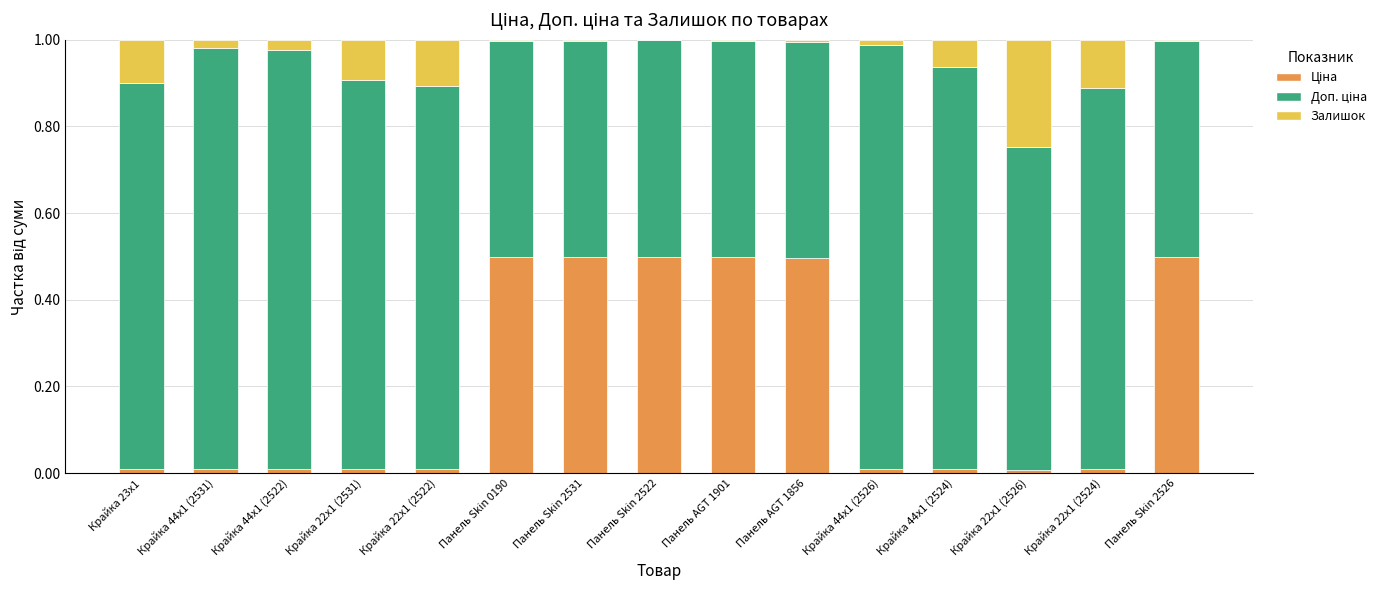

Rank the series by their maximum value, from highest to lowest.

Доп. ціна, Ціна, Залишок